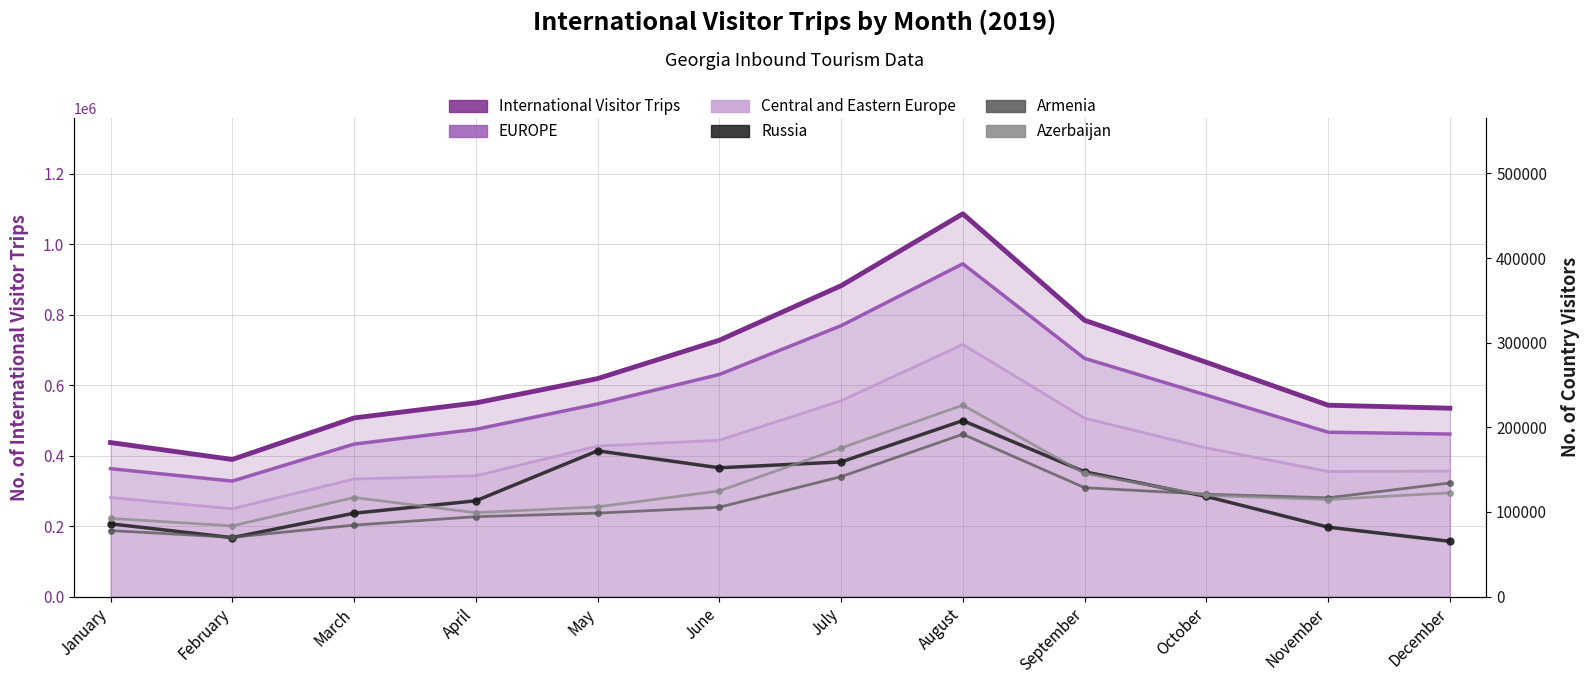

How many data points does each series have?

12